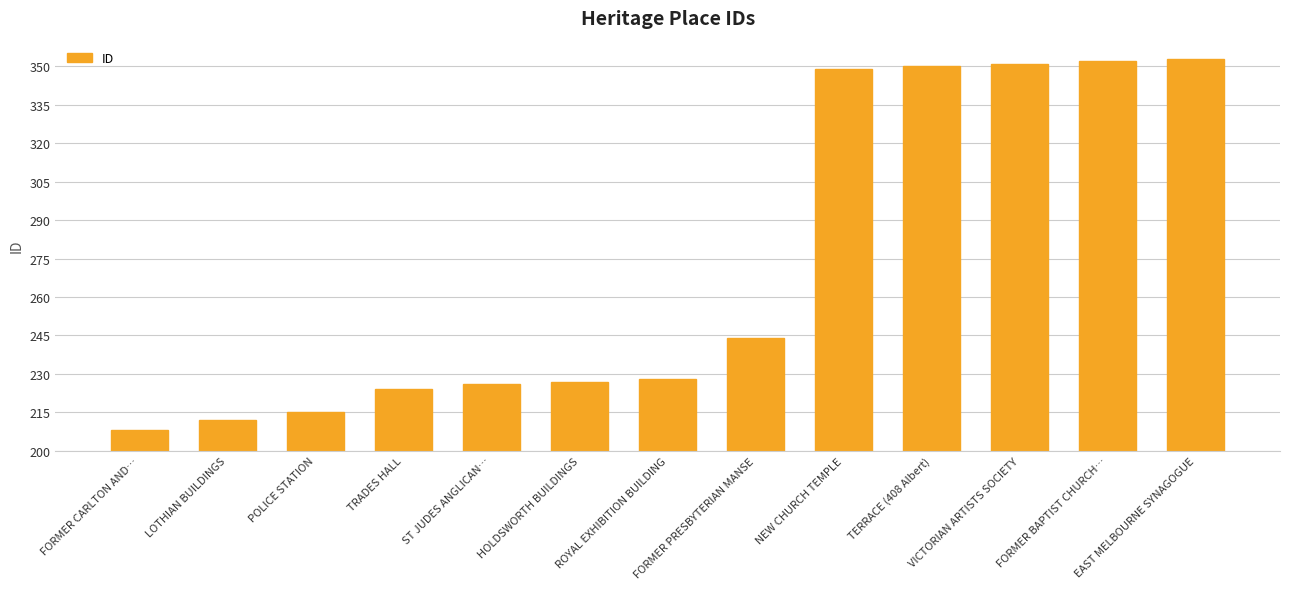

Are the bars horizontal?

No